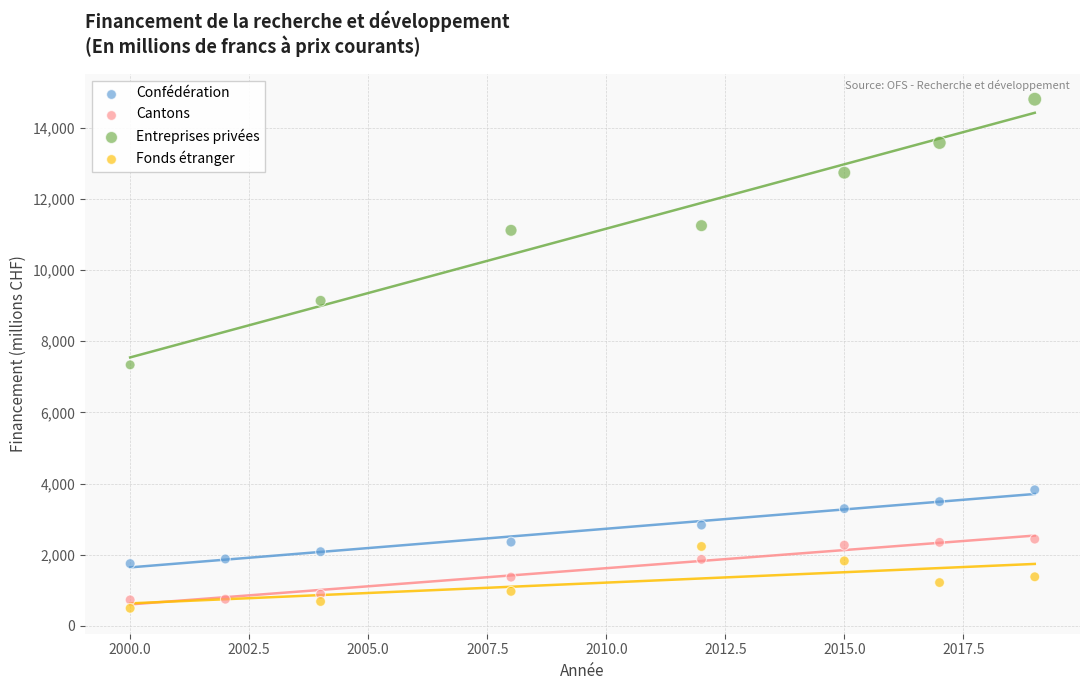

Which series contains the highest Y value?

Entreprises privées